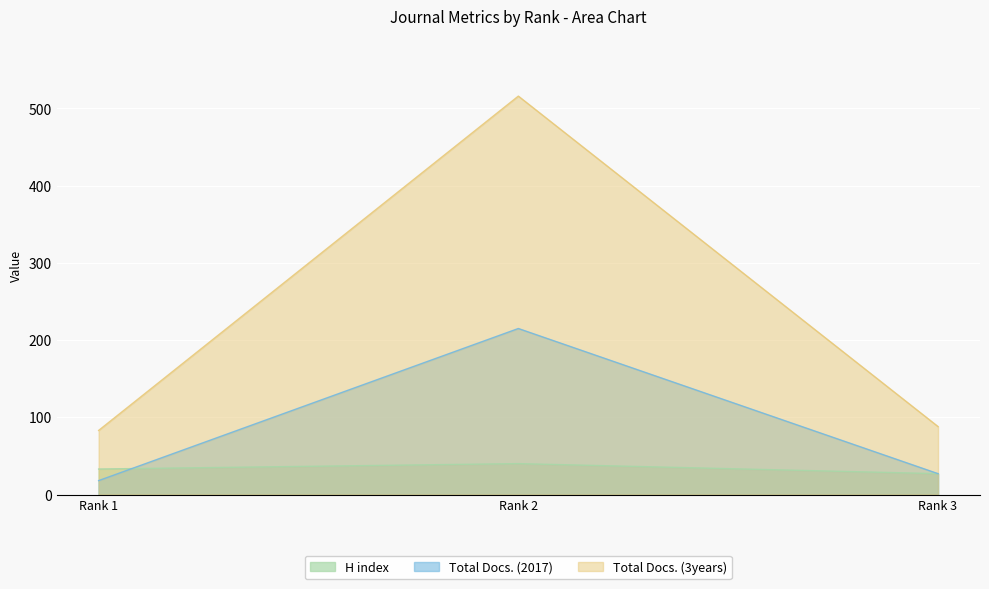

Which label corresponds to the largest value in the chart?

Rank 2